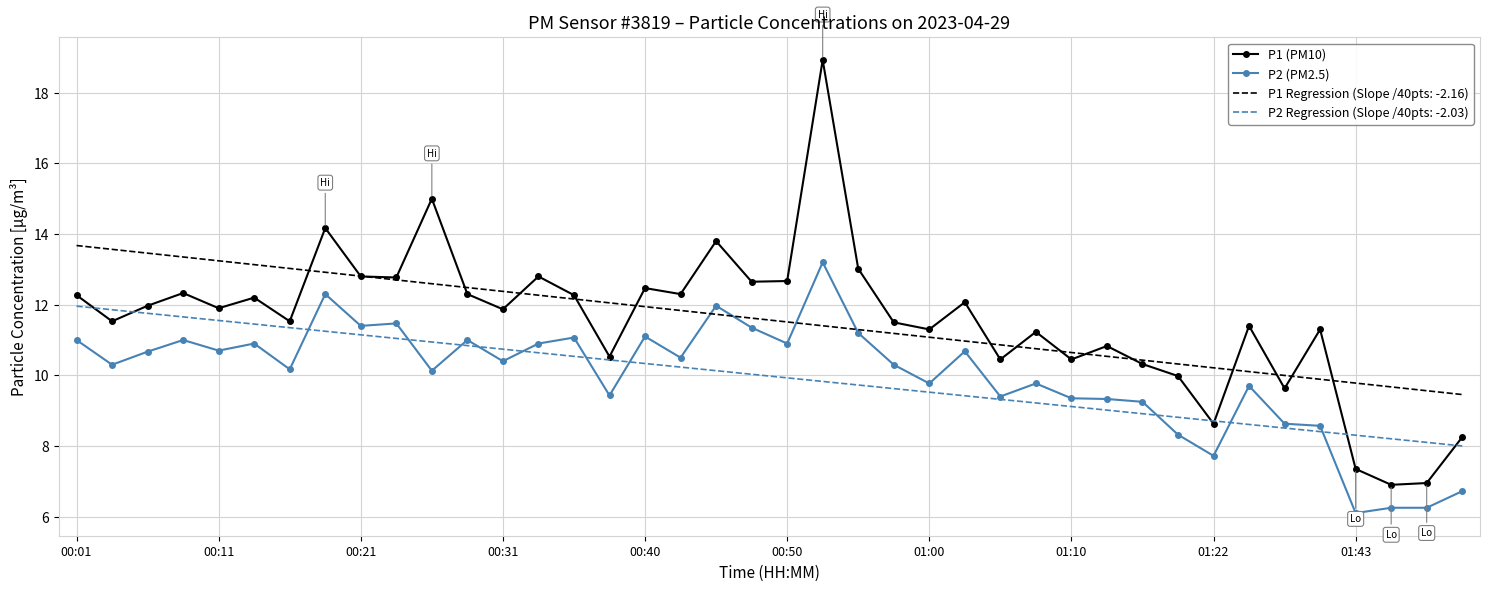

What is the sum of all P1 (PM10) values?

462.6